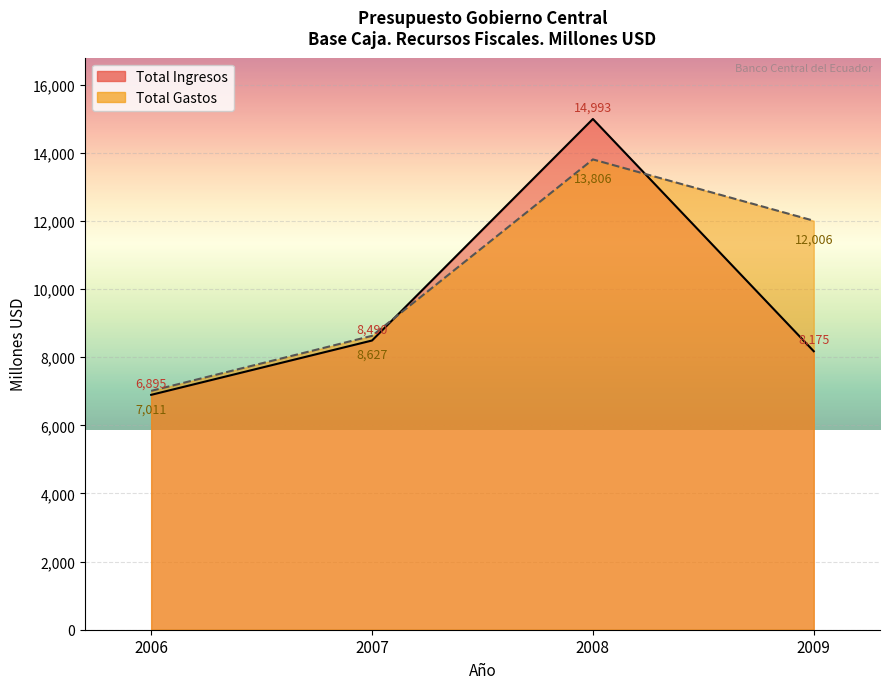

The value of Total Ingresos at 2007 is 8490. True or false?

True